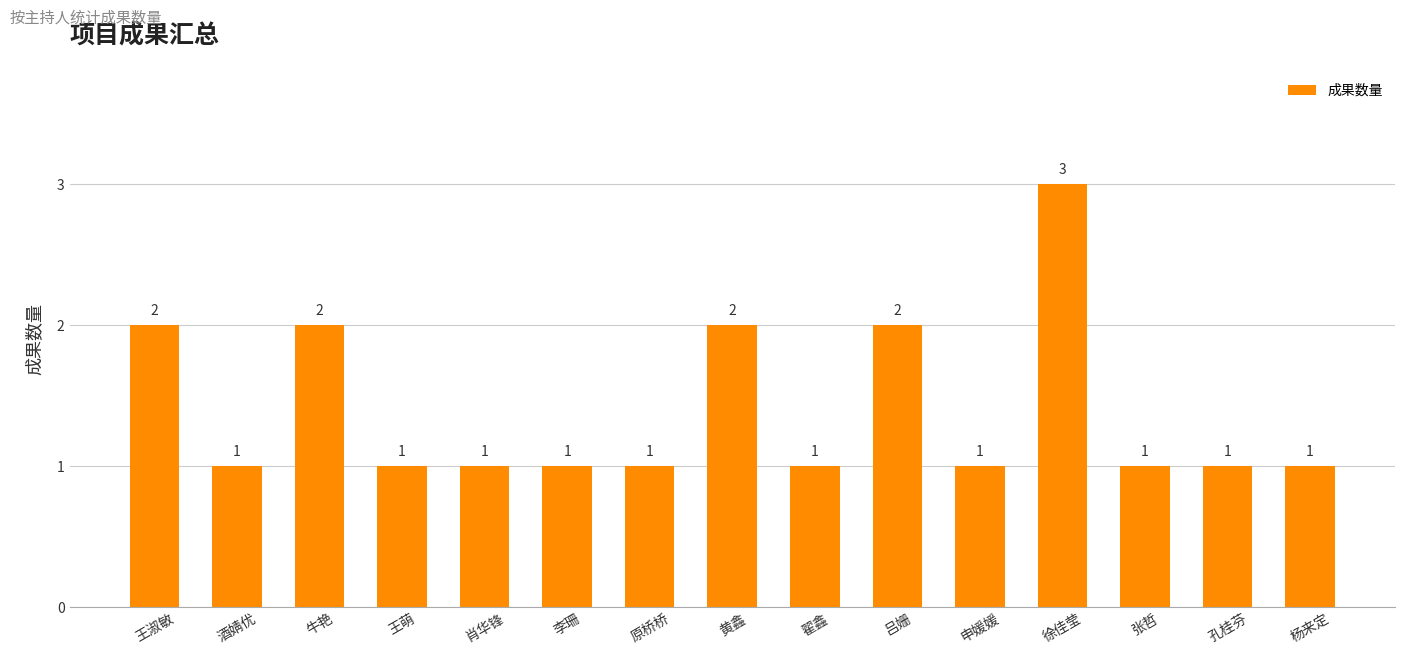

The chart shows a value of 1 at 王萌. True or false?

True